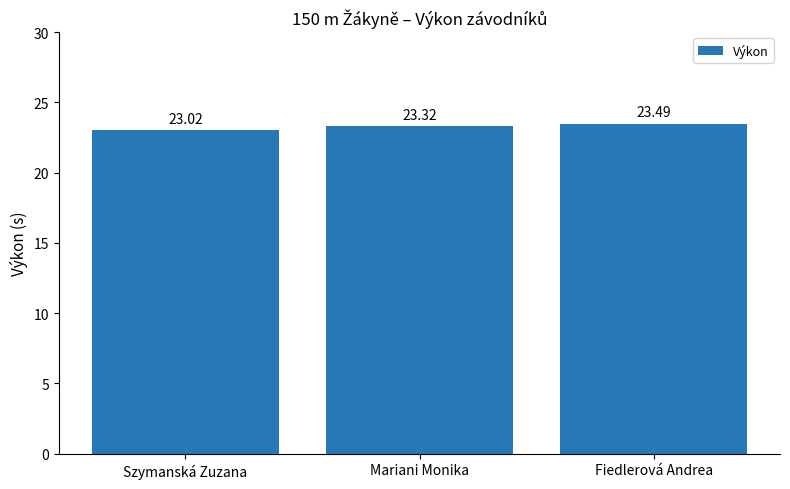

List the labels in order of value, smallest first.

Szymanská Zuzana, Mariani Monika, Fiedlerová Andrea